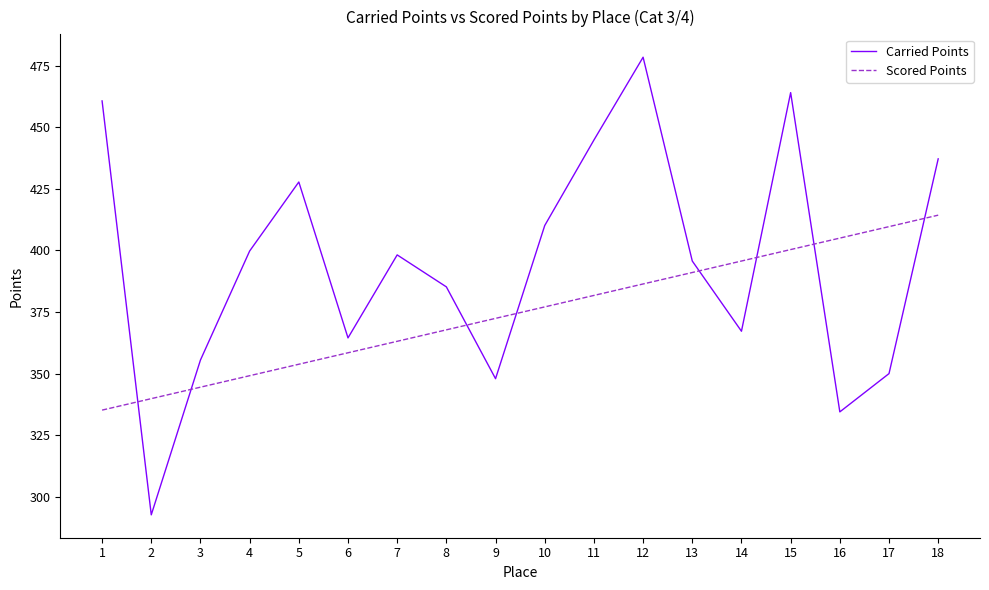

Reading left to right, what are all the values shown in this chart?

Carried Points: 460.7	292.7	355.5	399.7	427.8	364.5	398.2	385.2	347.9	410.1	444.8	478.4	395.7	367.2	464.0	334.5	350.0	437.1
Scored Points: 335.2	339.8	344.5	349.1	353.8	358.5	363.1	367.8	372.4	377.1	381.7	386.4	391.0	395.7	400.3	405.0	409.6	414.3